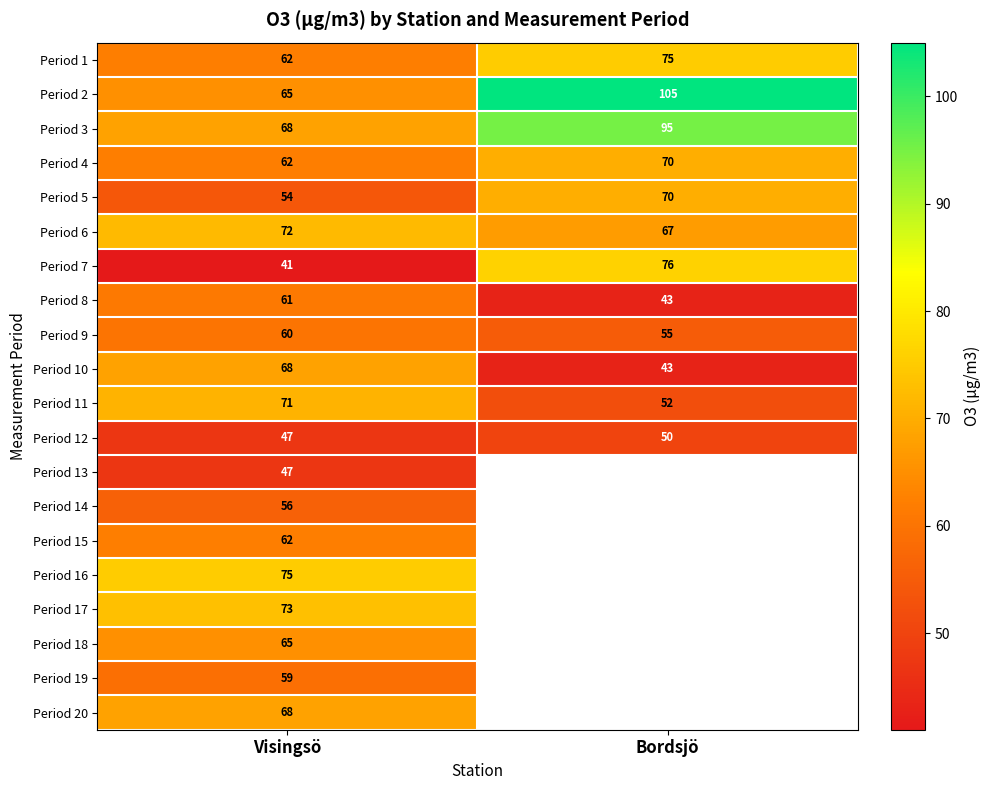

What is the greatest value displayed?

105.0